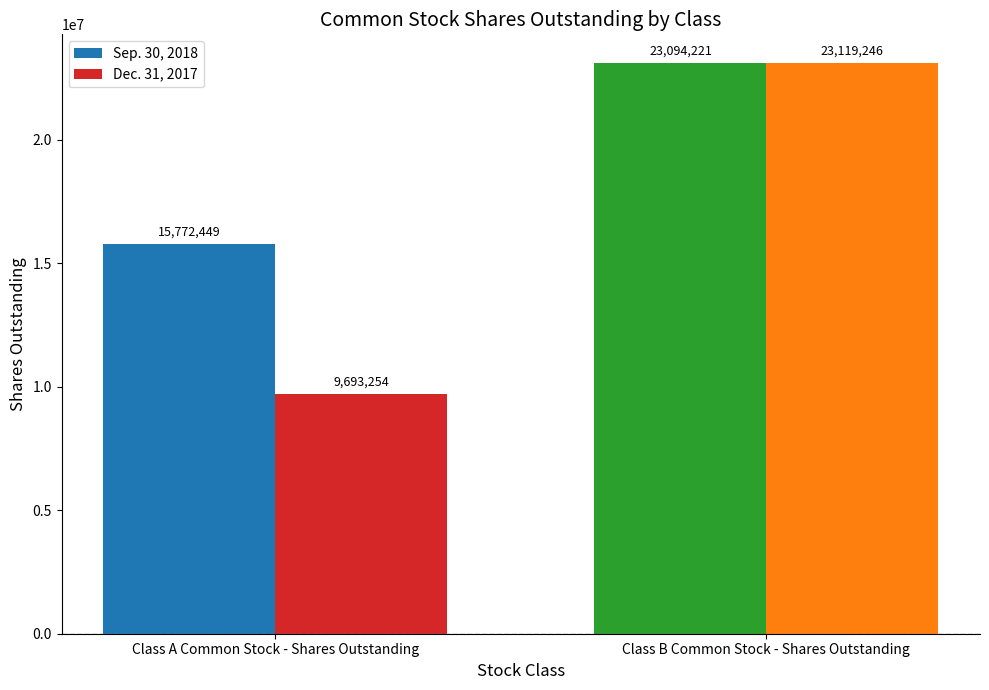

Which category has the highest value in the Sep. 30, 2018 series?

Class B Common Stock - Shares Outstanding